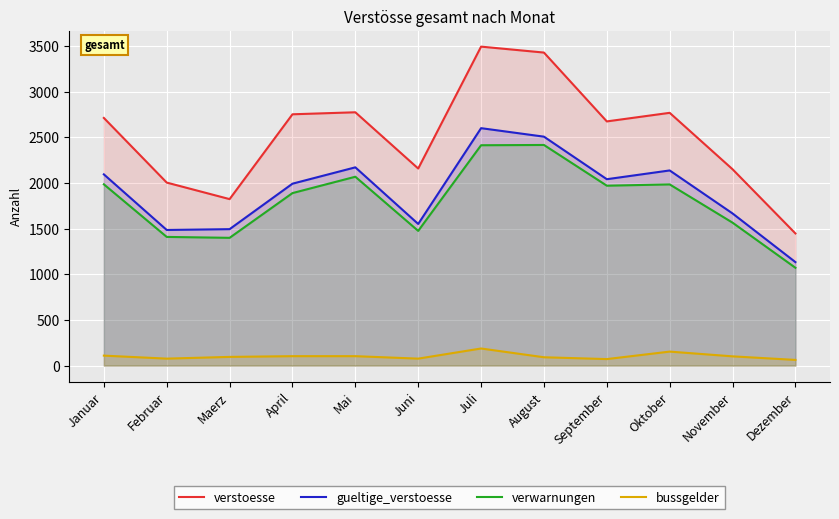

How many interior local peaks does the verstoesse series have?

3